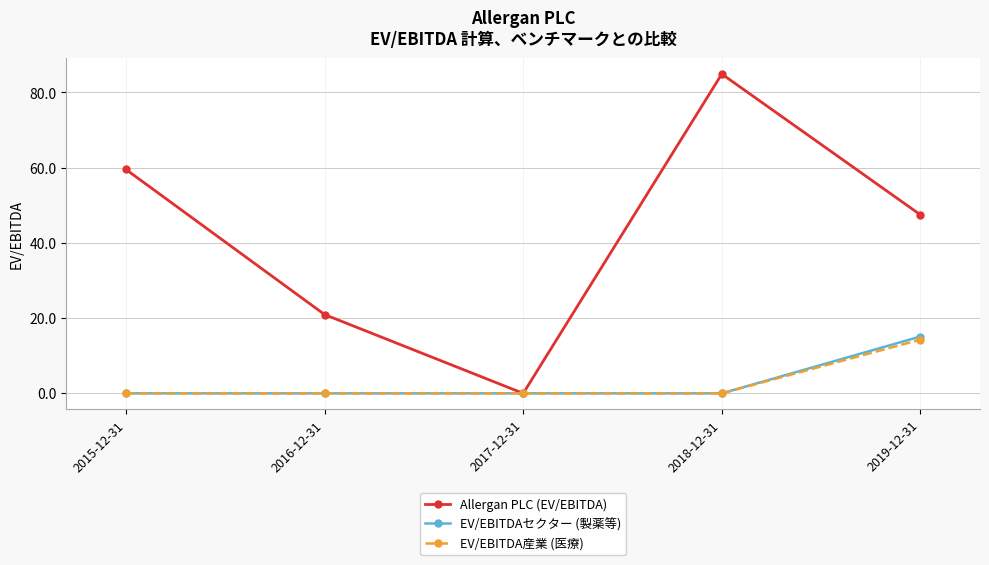

What are all the series names shown in the legend?

Allergan PLC (EV/EBITDA), EV/EBITDAセクター (製薬等), EV/EBITDA産業 (医療)